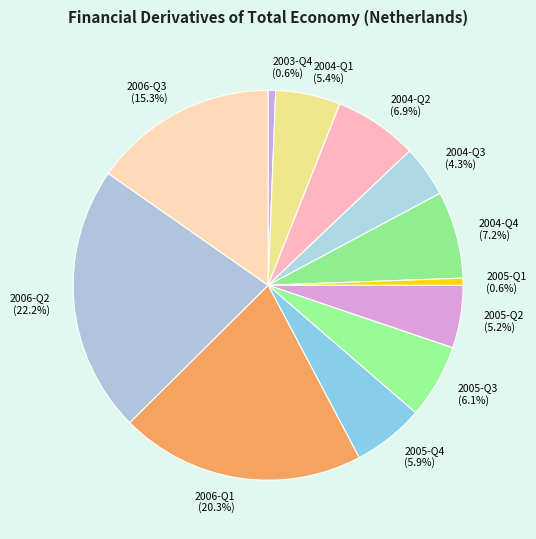

How much of the chart is everything except 2005-Q1?

99.4%